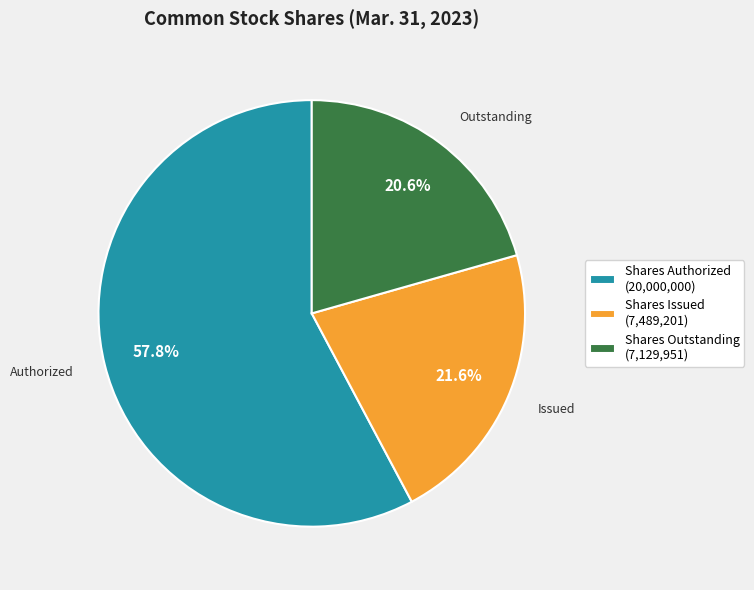

What is the total percentage of Shares Authorized (20,000,000) and Shares Issued (7,489,201)?

79.4%